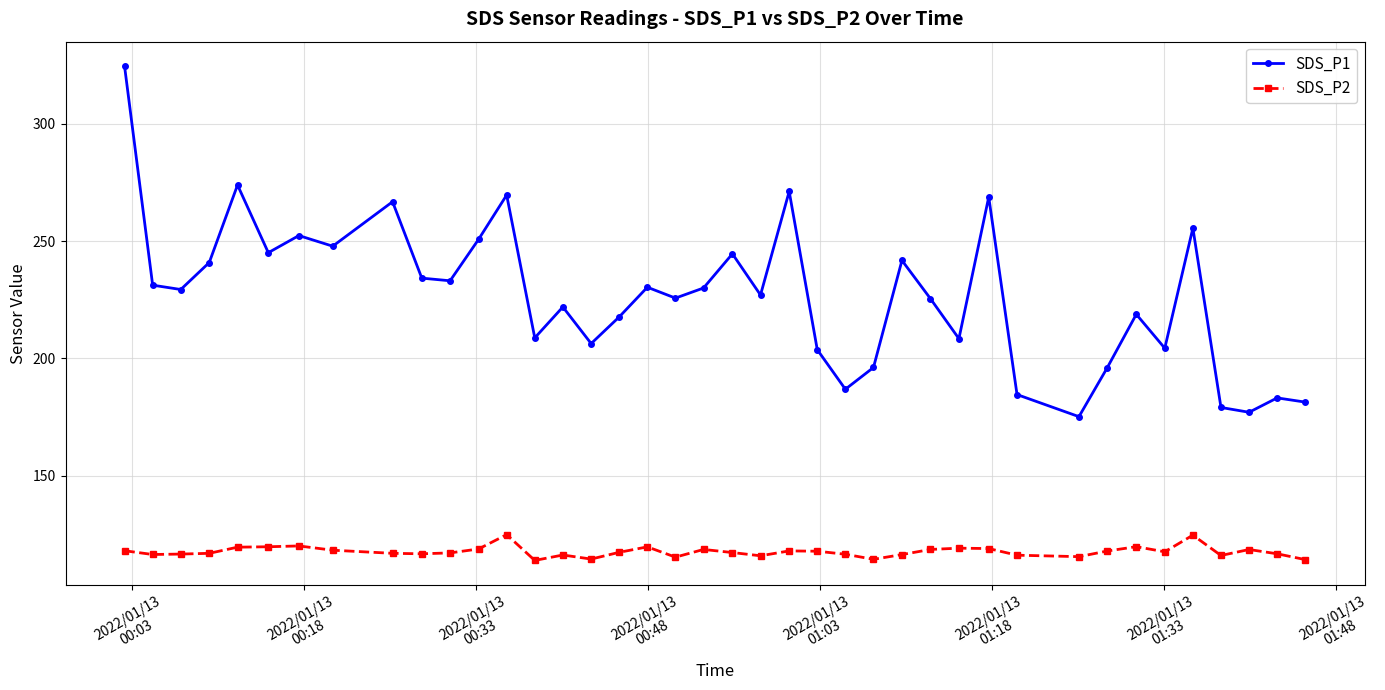

What is the value of the SDS_P2 point at the 30th from the left?

118.9